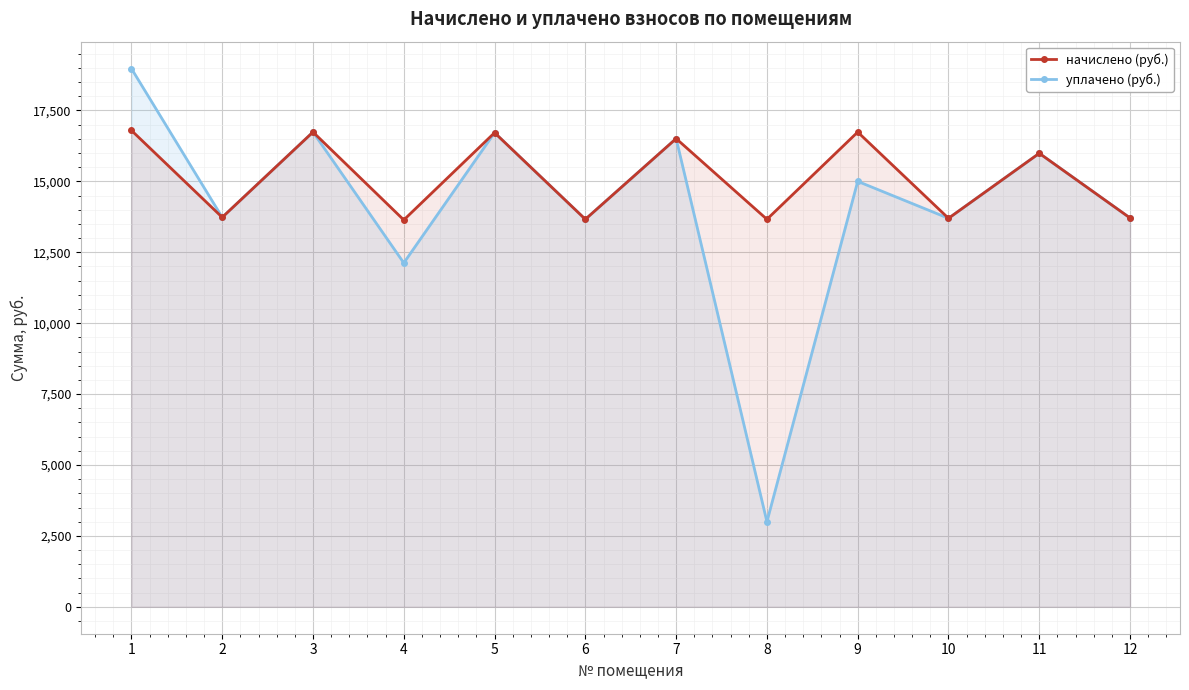

True or false: уплачено (руб.) and начислено (руб.) cross at least once.

False